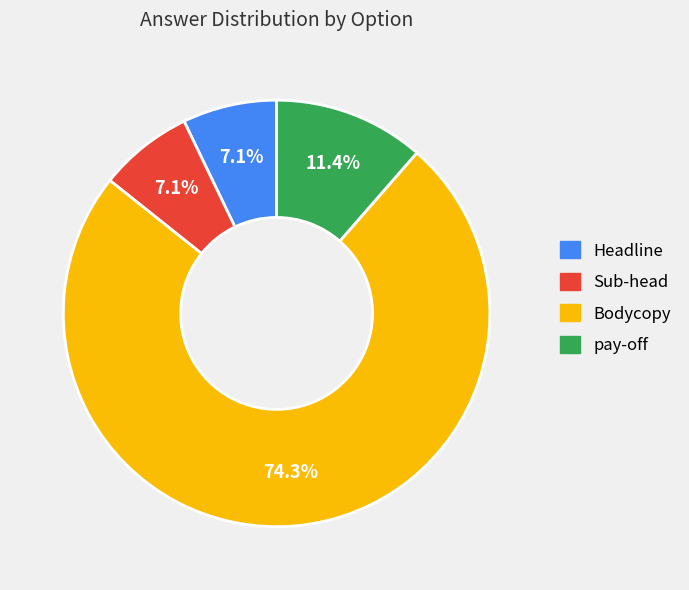

Does any single category account for the majority?

Yes